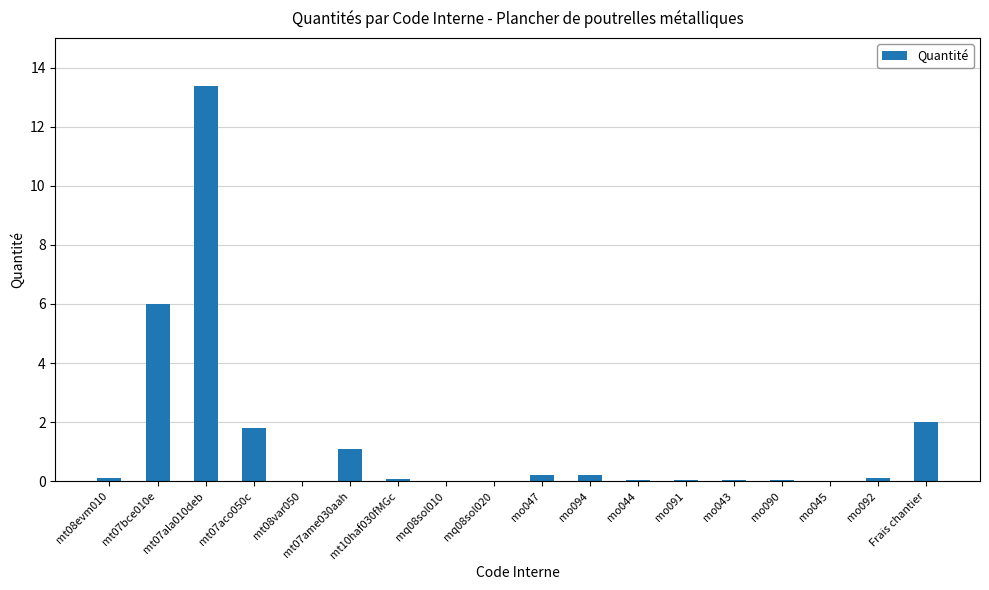

True or false: the data shows 0.1 at mo091.

True